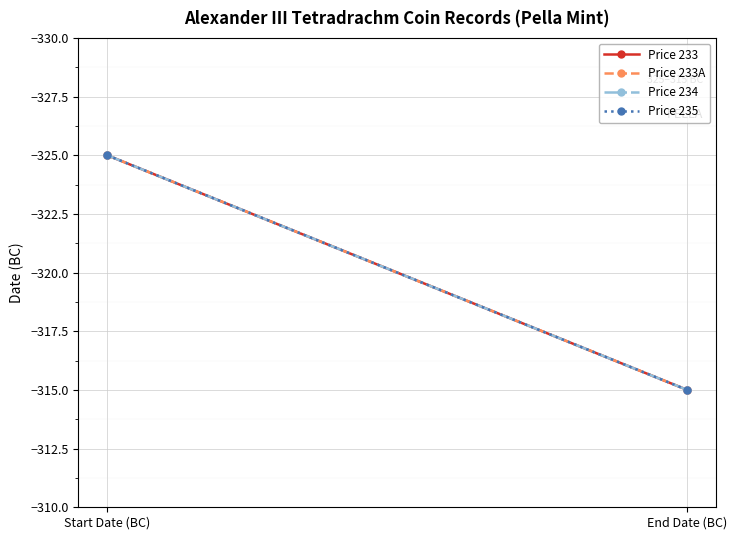

The Price 234 series shows -78 at End Date (BC). True or false?

False